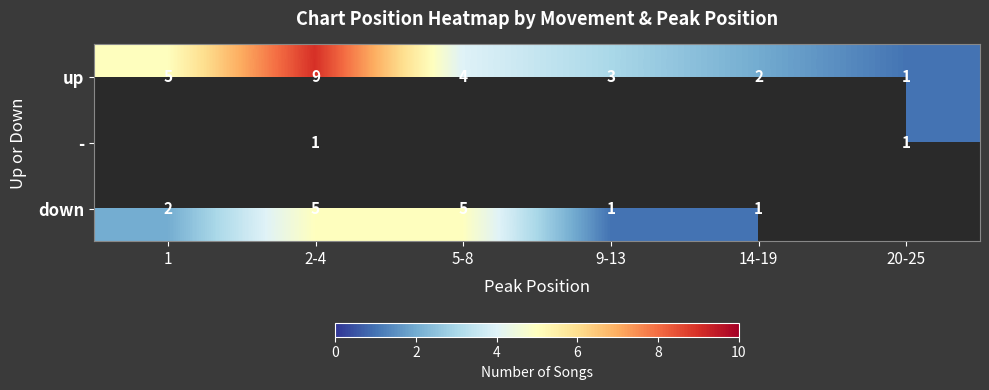

The up series shows 1 at 20-25. True or false?

True